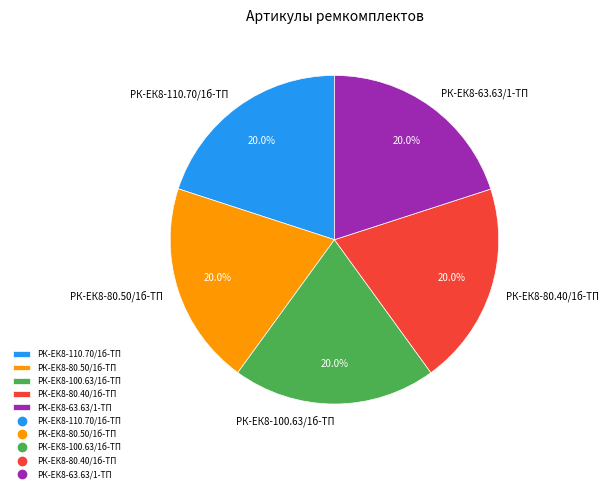

To the nearest percent, what is the average slice percentage?

20%